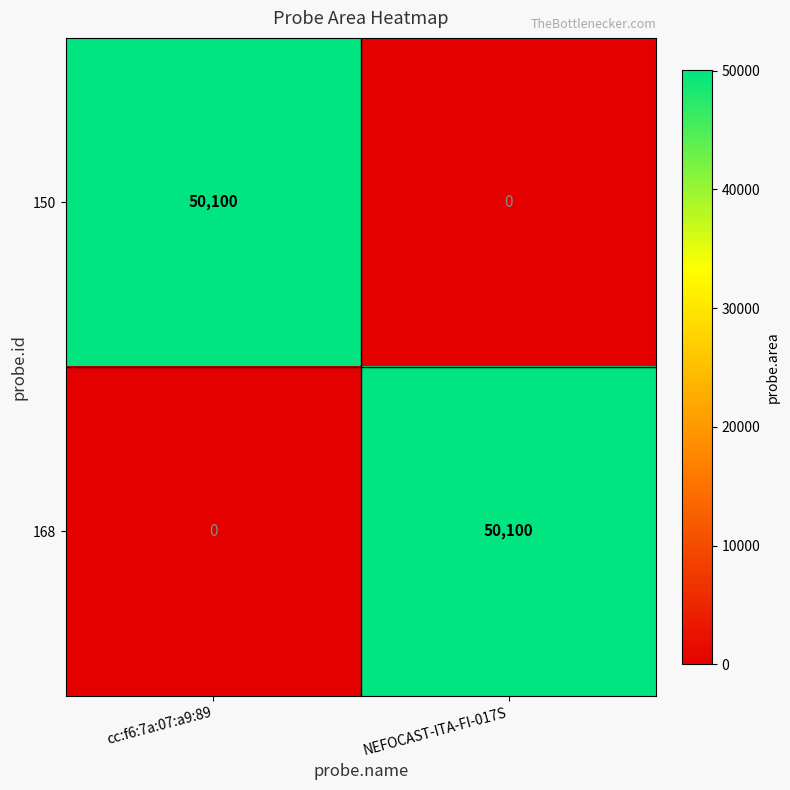

What is the sum of the 150 values at NEFOCAST-ITA-FI-017S and cc:f6:7a:07:a9:89?

50100